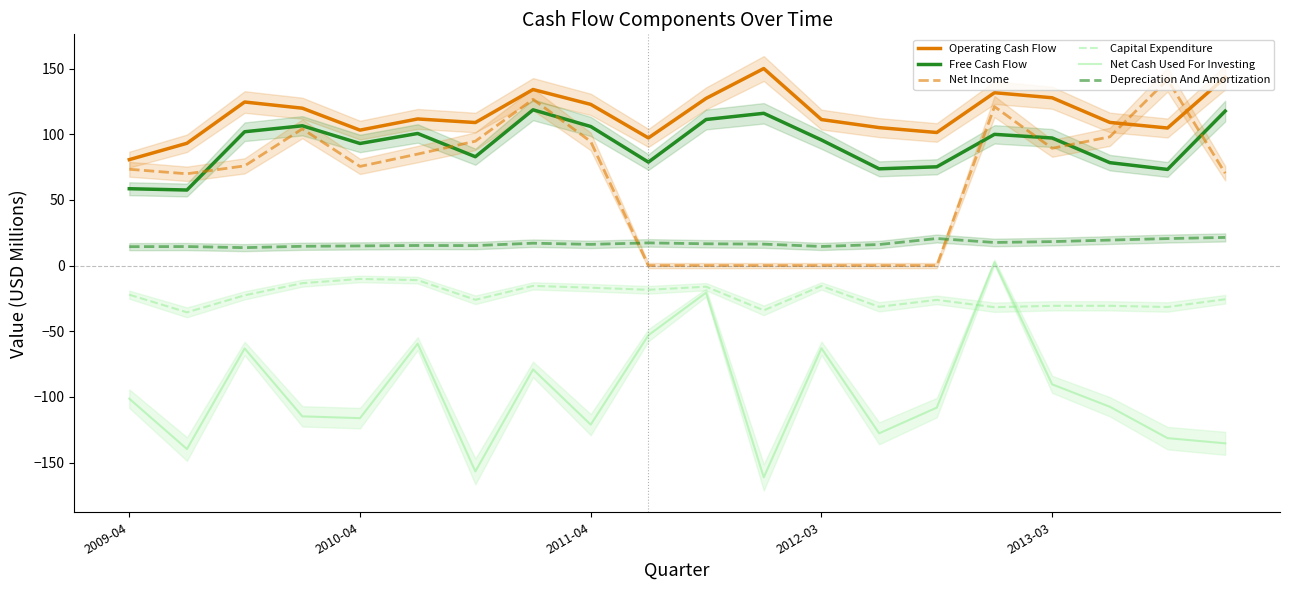

True or false: Operating Cash Flow and Net Cash Used For Investing cross at least once.

False